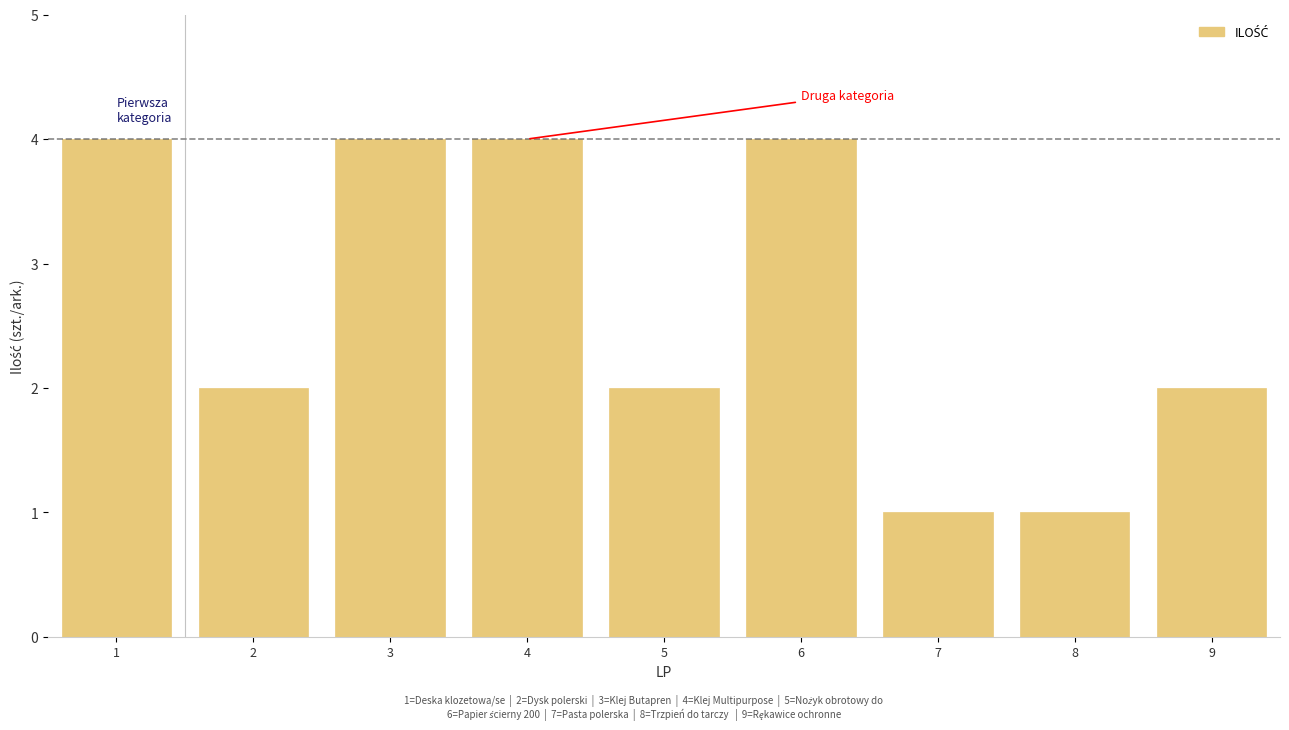

Reading left to right, extract all data points from this chart.

4	2	4	4	2	4	1	1	2